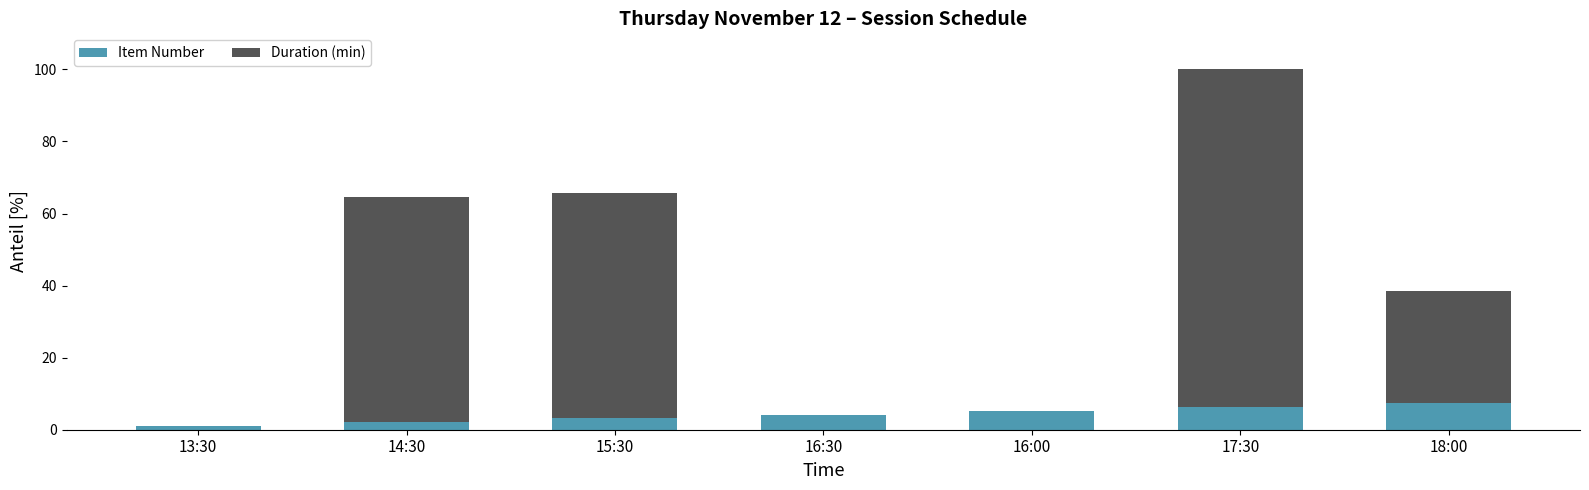

What is the total value across all series at 18:00?

38.5